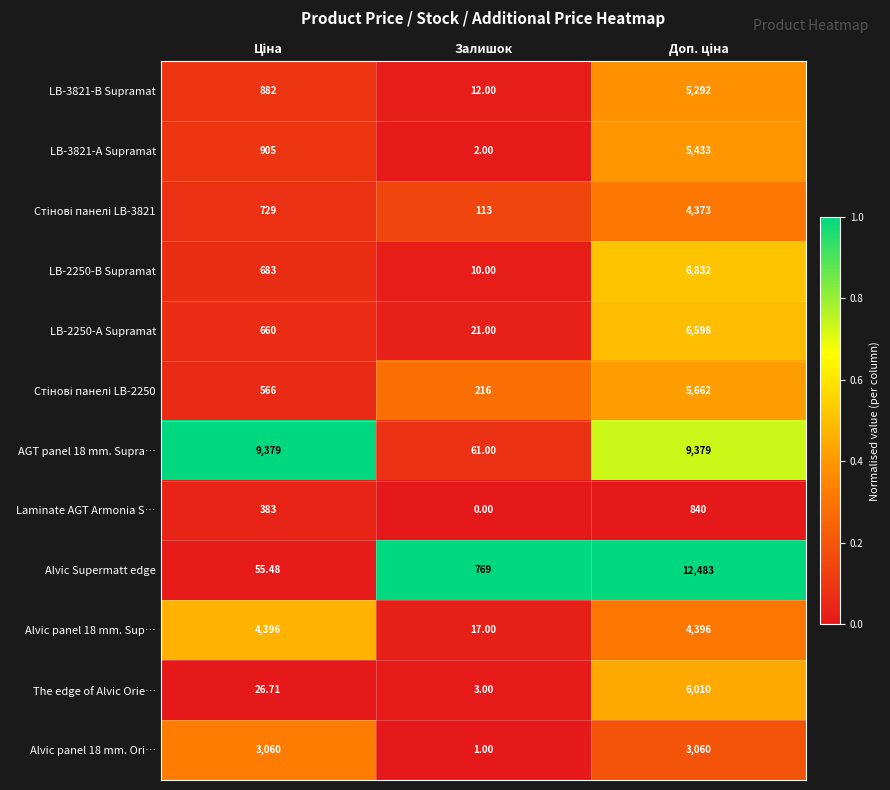

Which category has the lowest value in the Alvic panel 18 mm. Sup… series?

Залишок